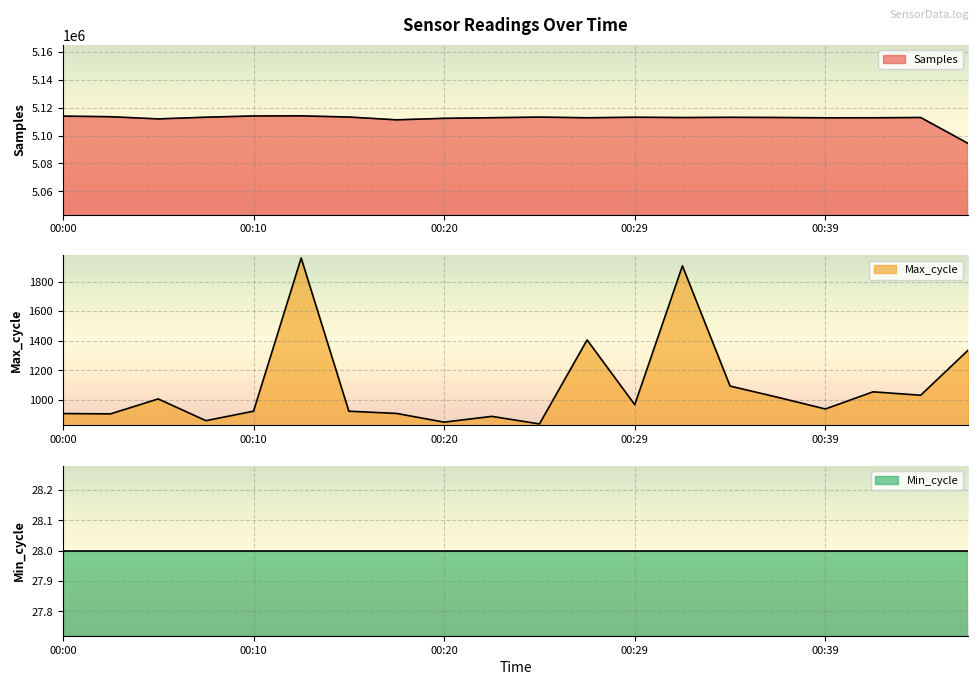

How many interior local peaks does the Max_cycle series have?

6